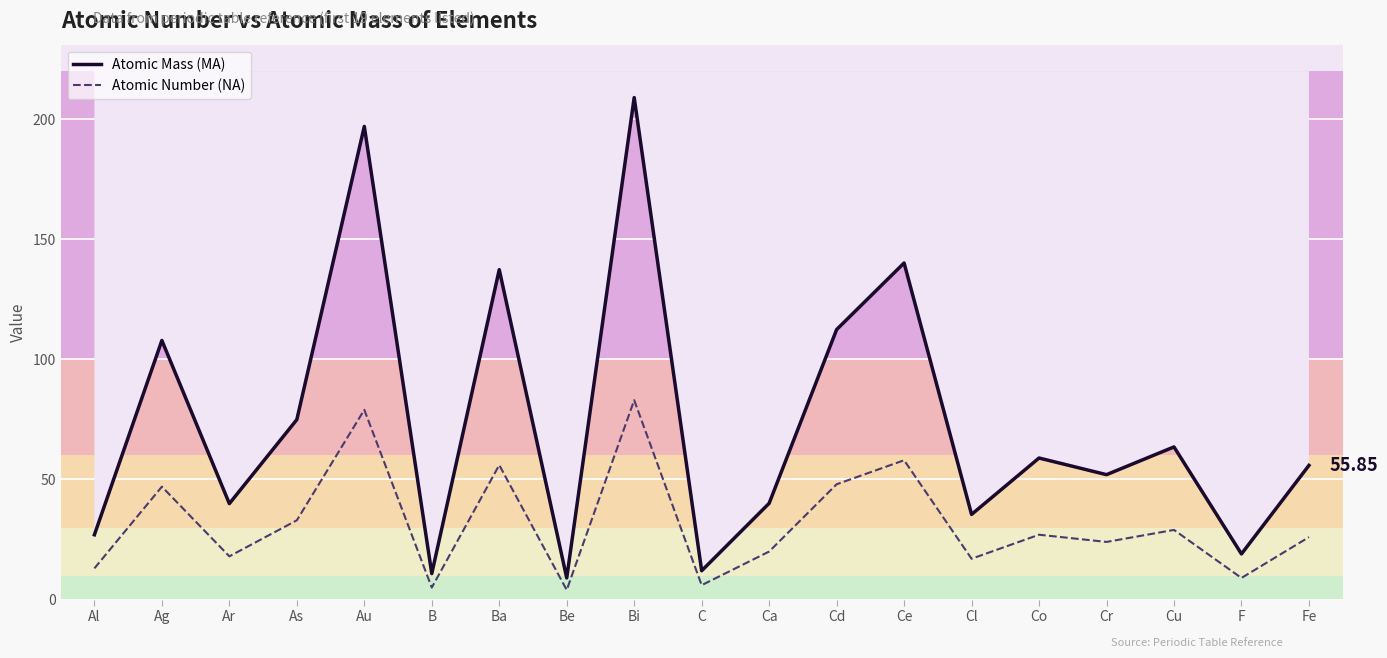

Where does the Atomic Mass (MA) series first go above 55?

Ag